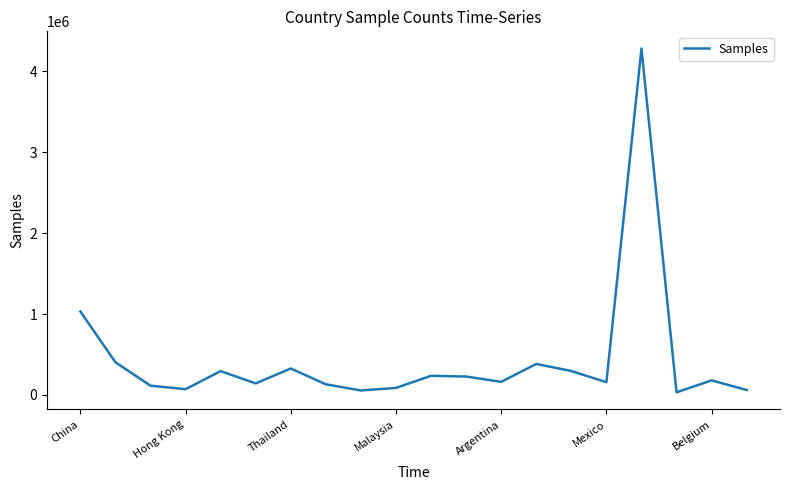

What is the difference between the maximum and minimum values?

4249236